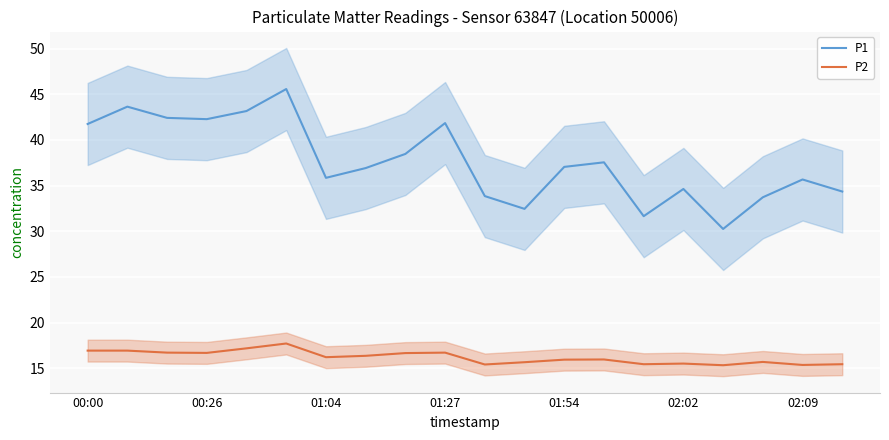

What position from the right is 8?

12